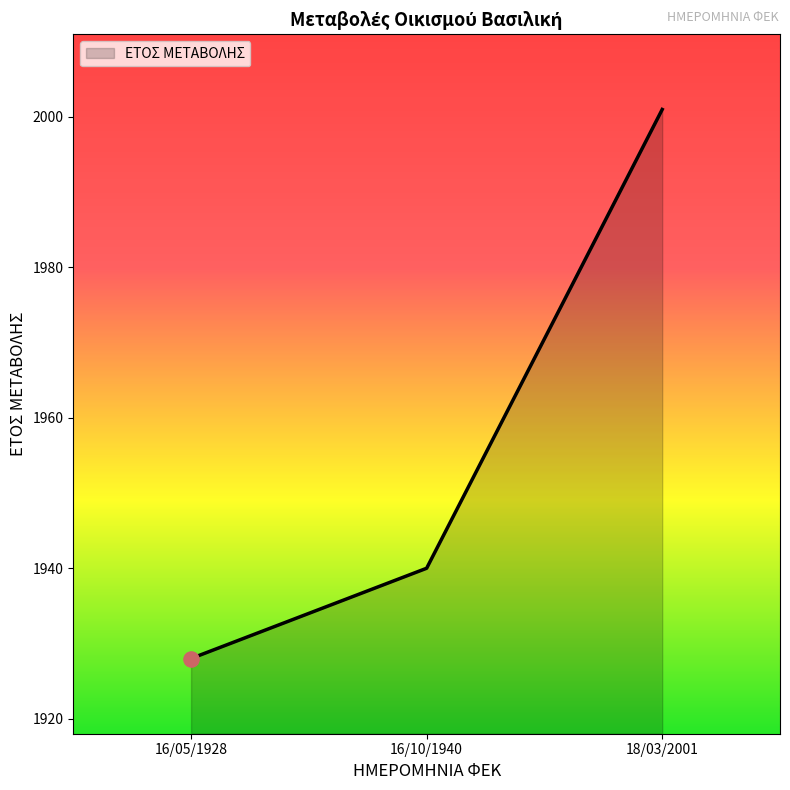

What is the ratio of the value at 16/05/1928 to the value at 18/03/2001?

1.0